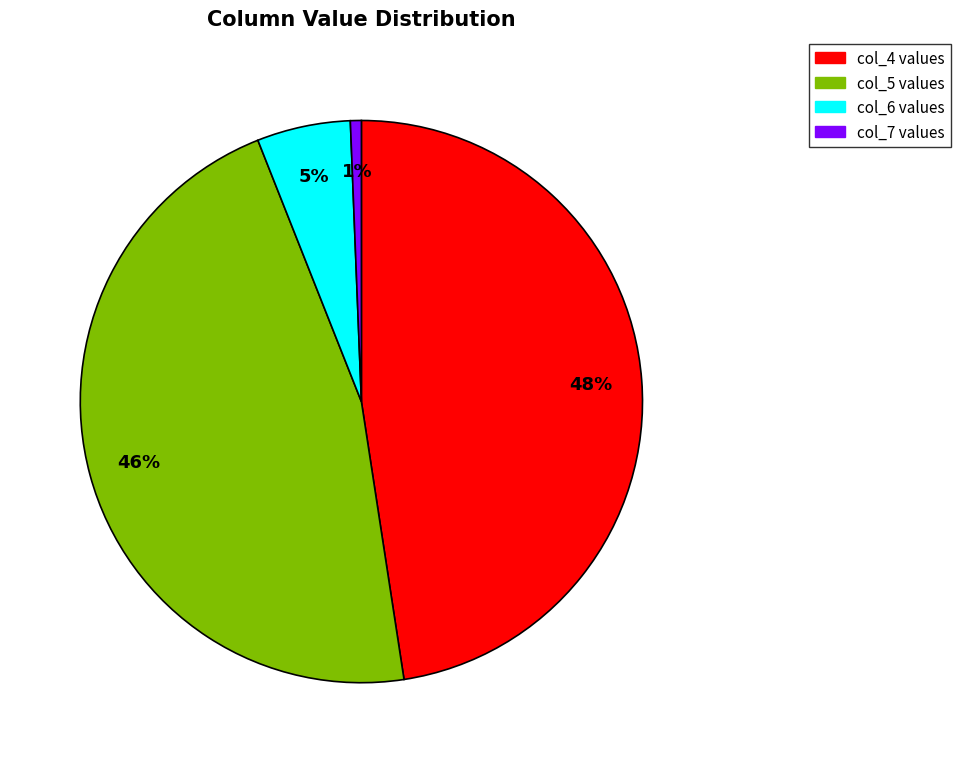

How many segments does this pie chart have?

4